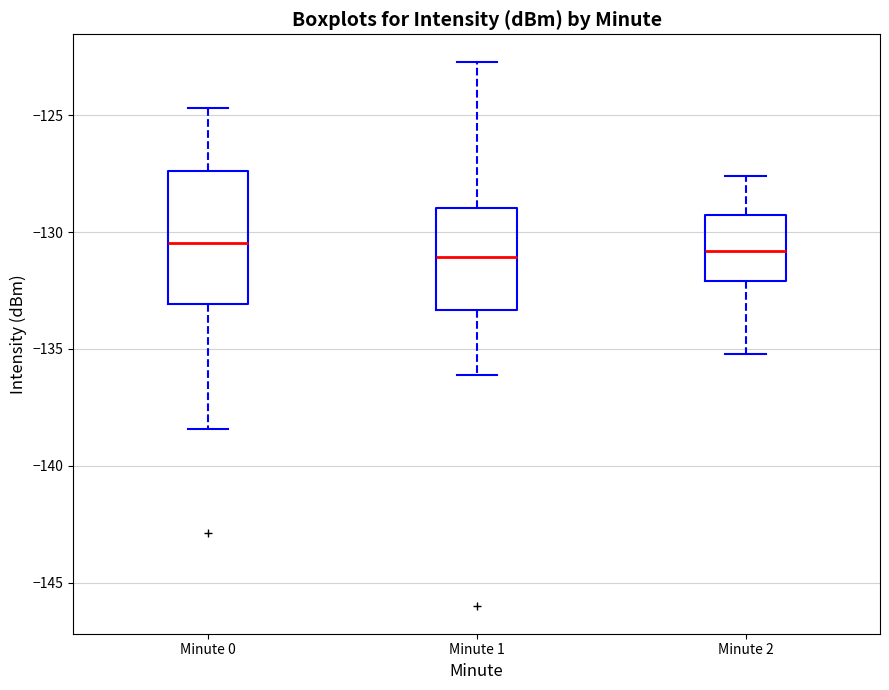

Reading left to right, read every box against the y-axis: the position of its median line, the range the box covers, and the ends of its whiskers. The values are not printed on the chart, so give them approximately, as read against the axis.

Minute 0: median -130.5, box -133.0 to -127.5, whiskers -138.5 to -124.5
Minute 1: median -131.0, box -133.5 to -129.0, whiskers -136.0 to -122.5
Minute 2: median -131.0, box -132.0 to -129.5, whiskers -135.0 to -127.5